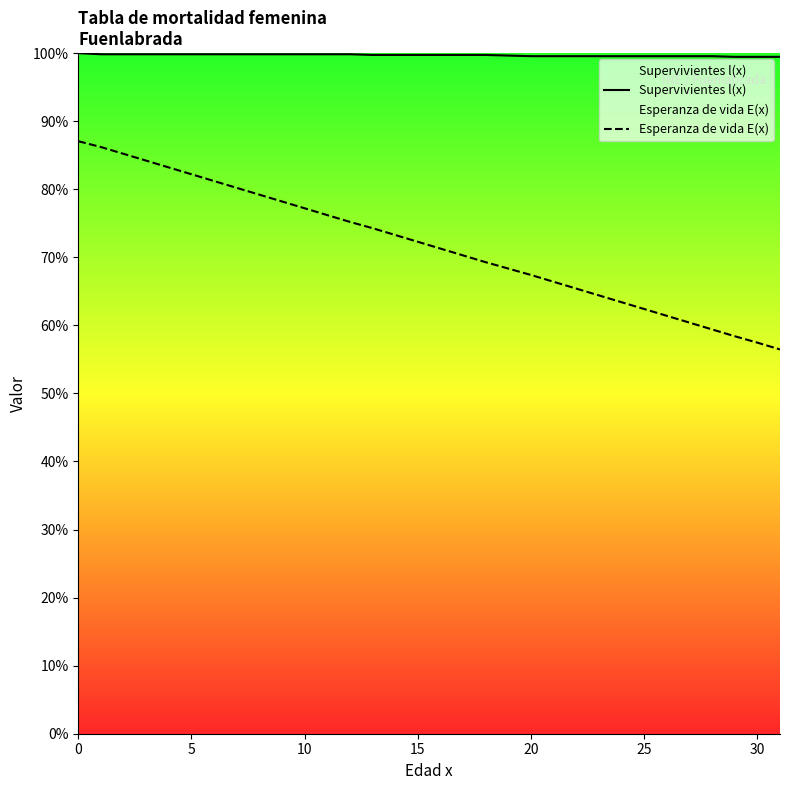

What is the average value of the Supervivientes l(x) series?

99.7